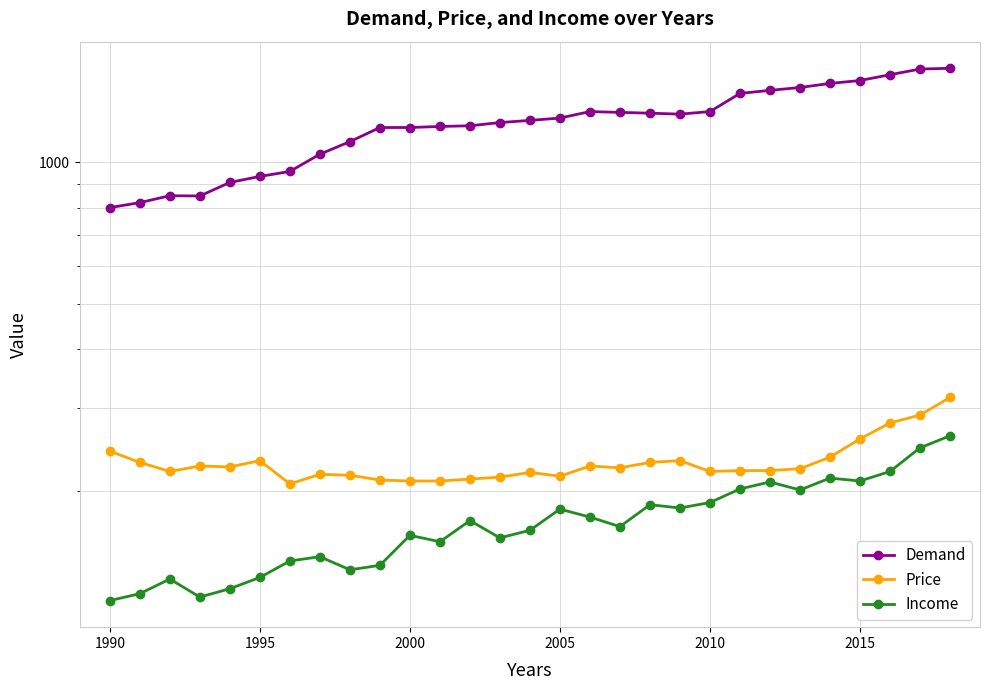

How many lines are shown in the chart?

3